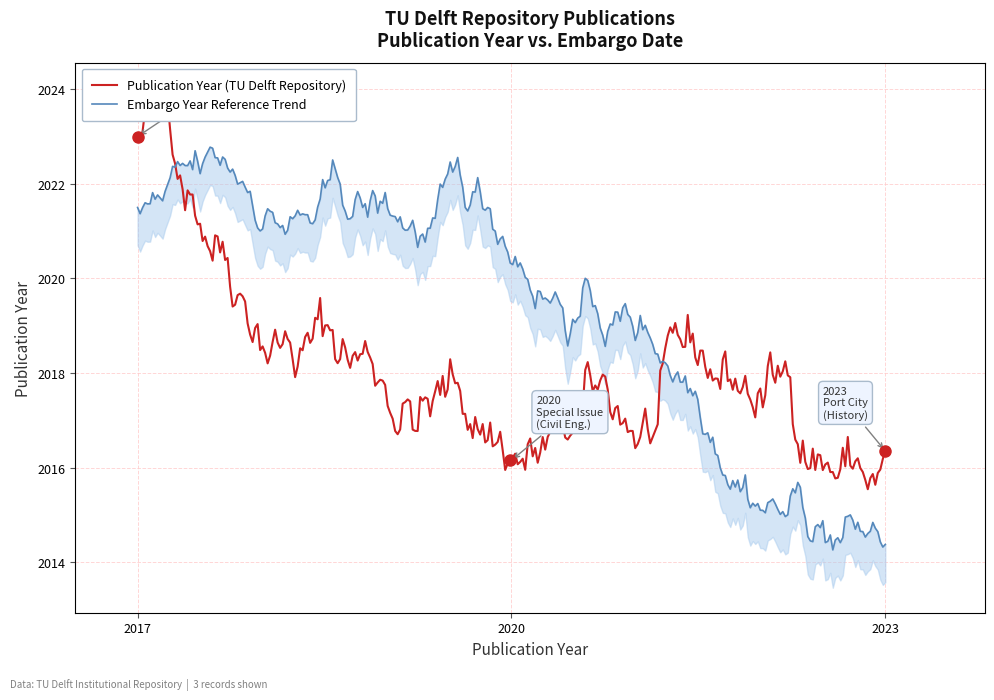

What is the greatest value displayed?

2023